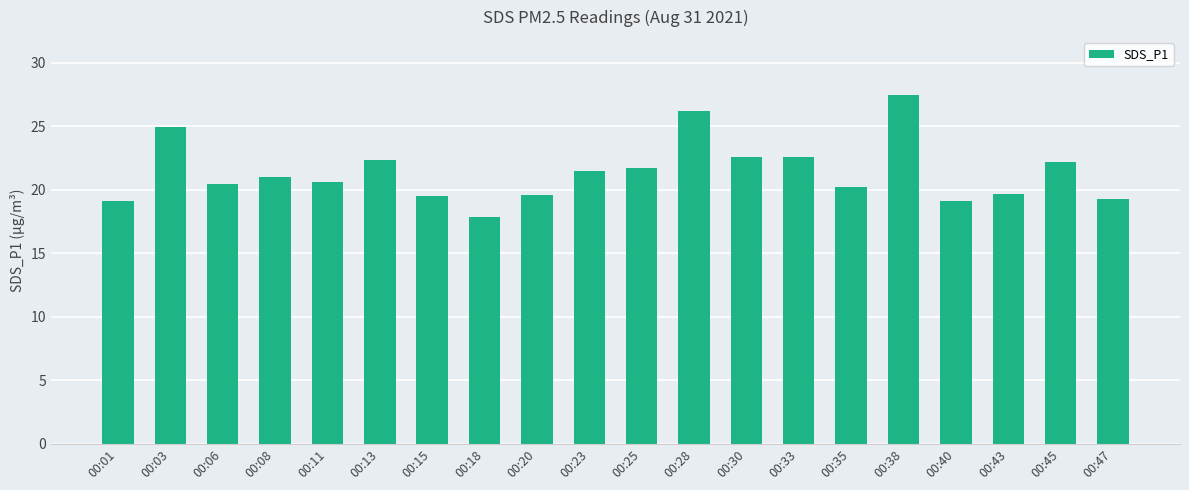

What is the difference between the values at 00:11 and 00:25?

1.1